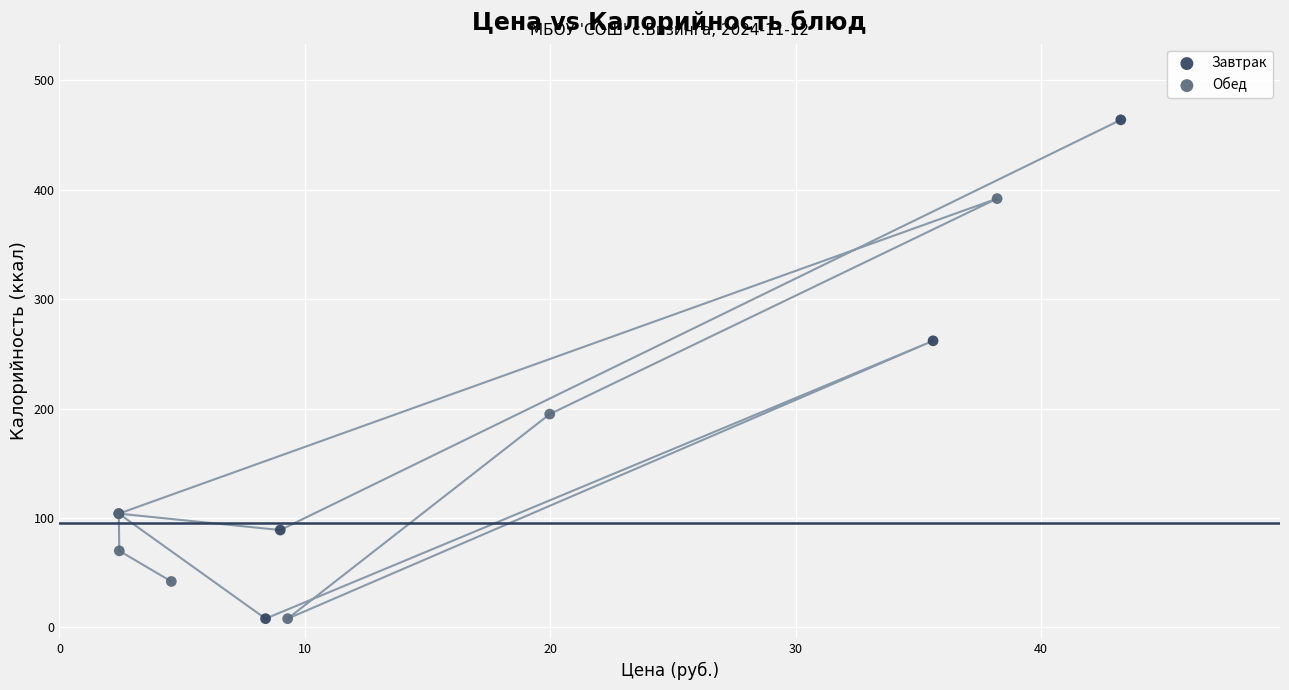

Which series has the largest Y range (max minus min)?

Завтрак